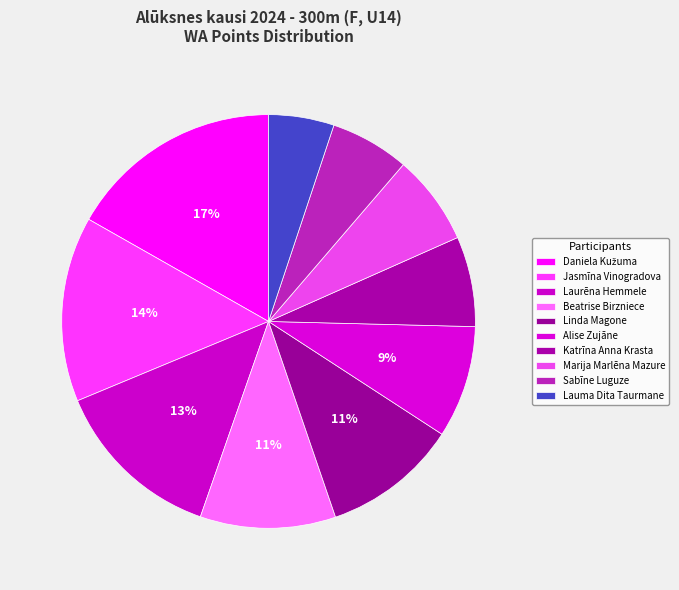

Count the number of slices in the pie.

10